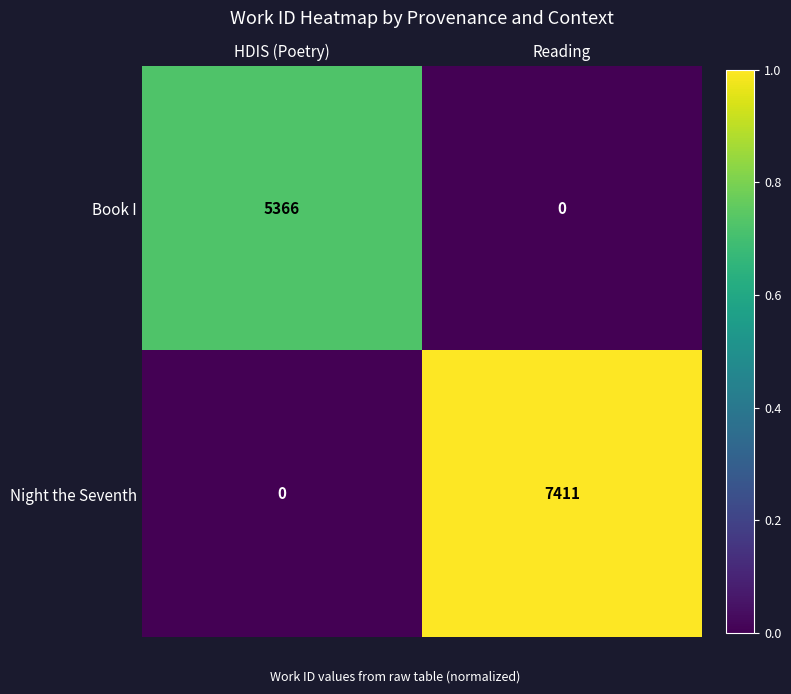

Reading left to right, what are all the values shown in this chart?

Book I: 5366	0
Night the Seventh: 0	7411